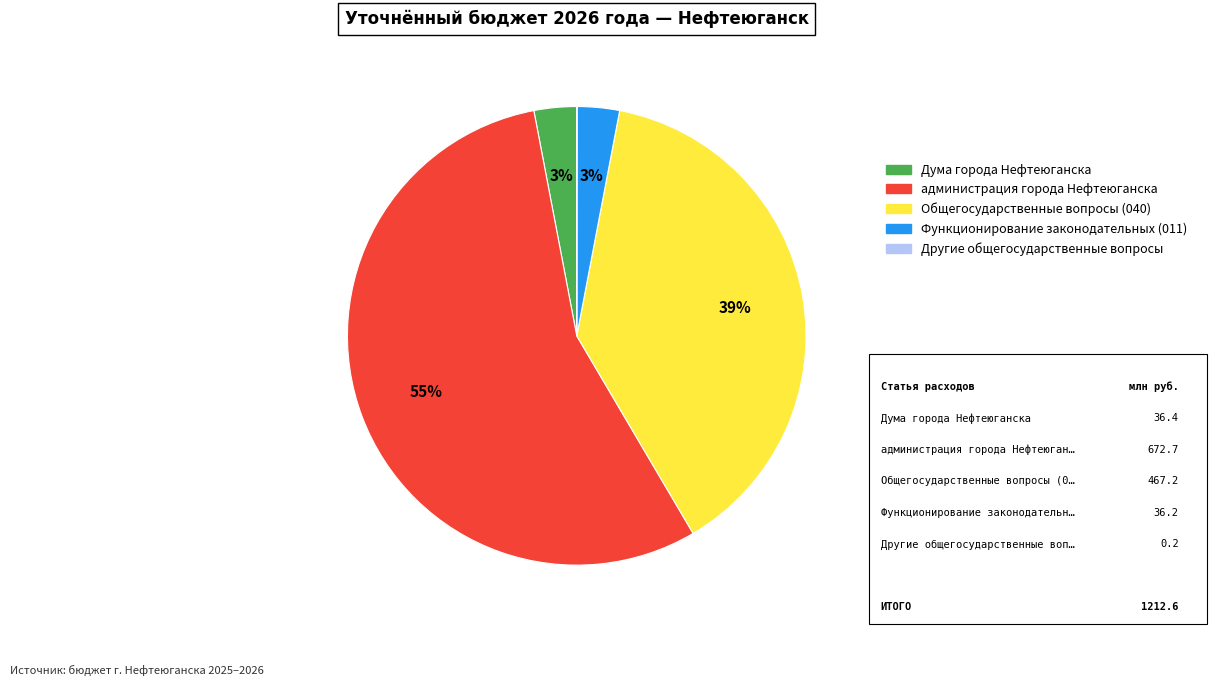

Combined, do Функционирование законодательных and администрация города Нефтеюганска account for over 50%?

Yes